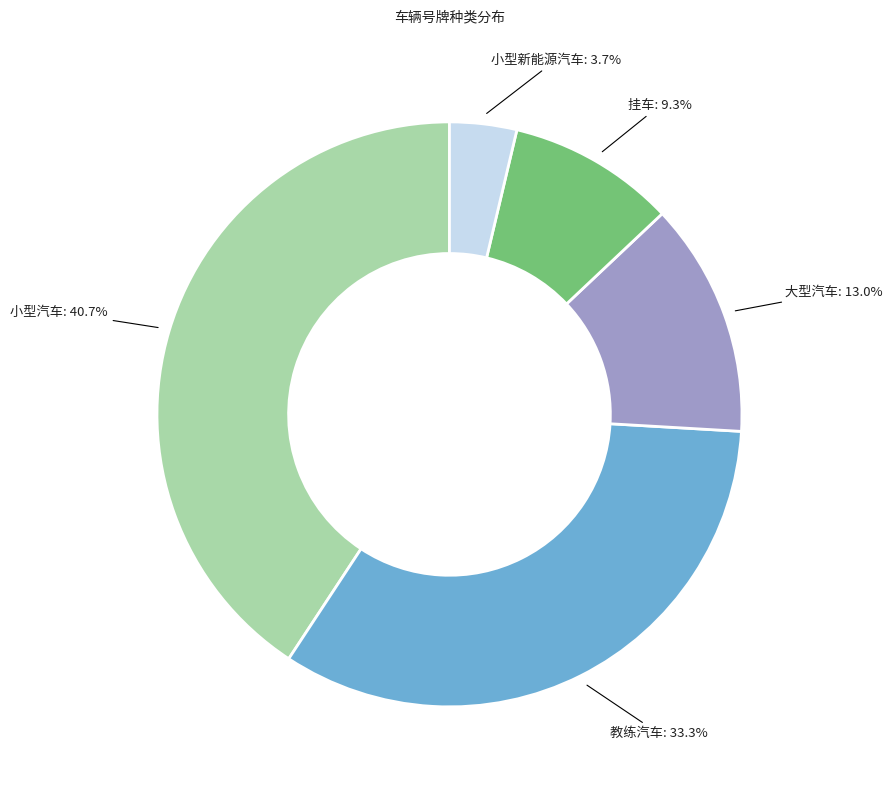

Is there a majority slice in this chart?

No